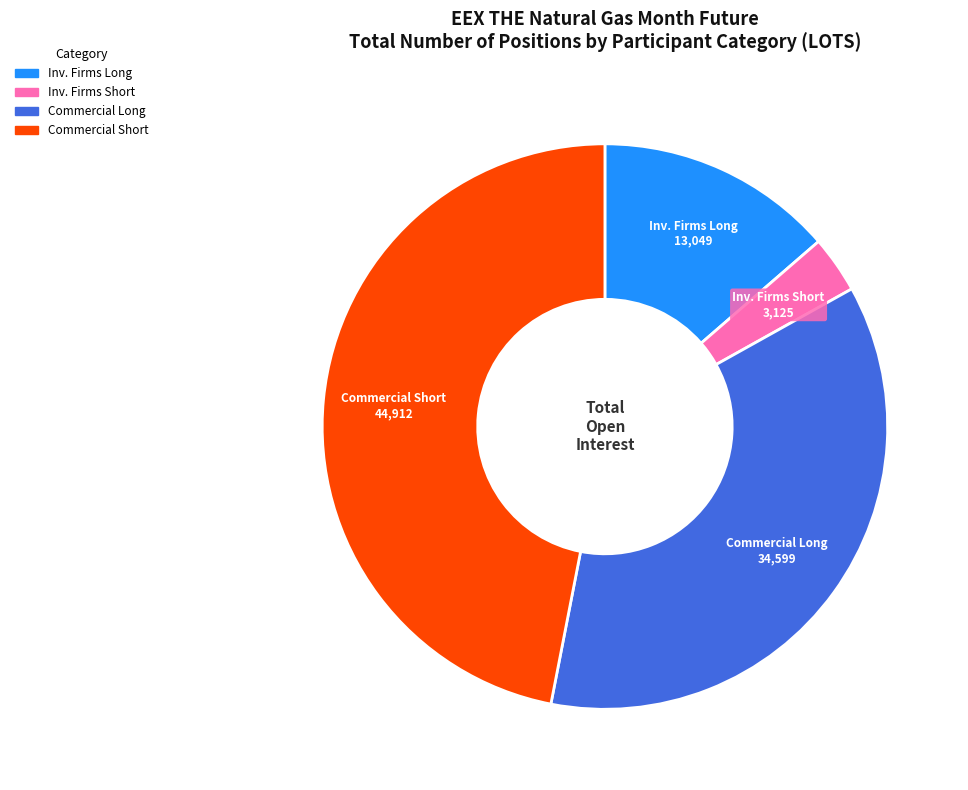

Is there any slice that represents more than half of the pie?

No